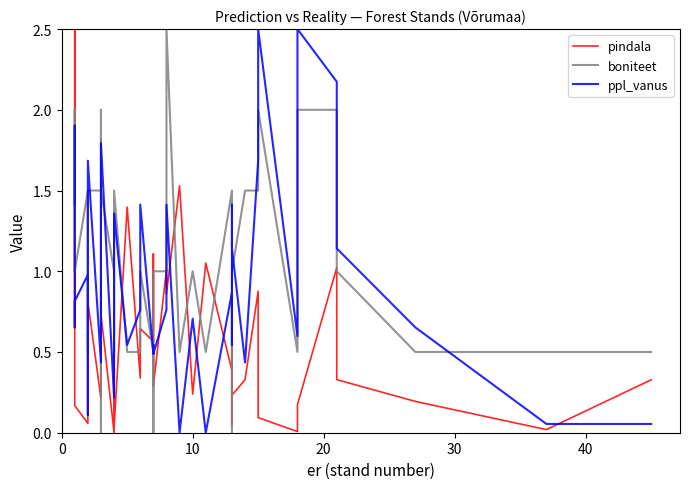

How many data points in boniteet are less than 1?

14